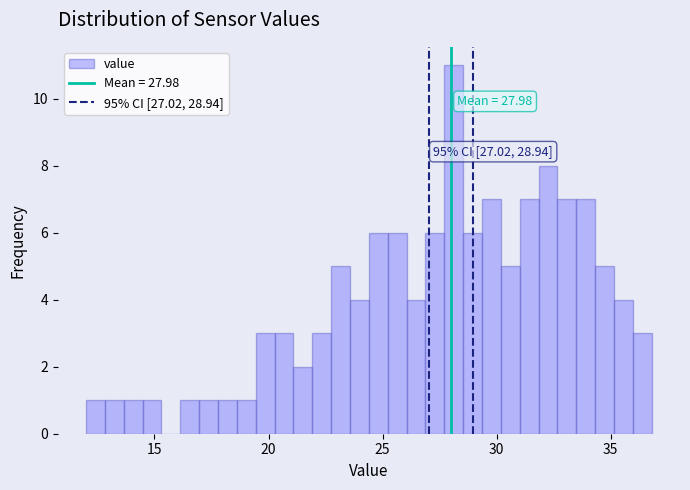

Around what value on the x-axis is the tallest bar? Give the approximate position of its centre, as read against the axis.

28.0